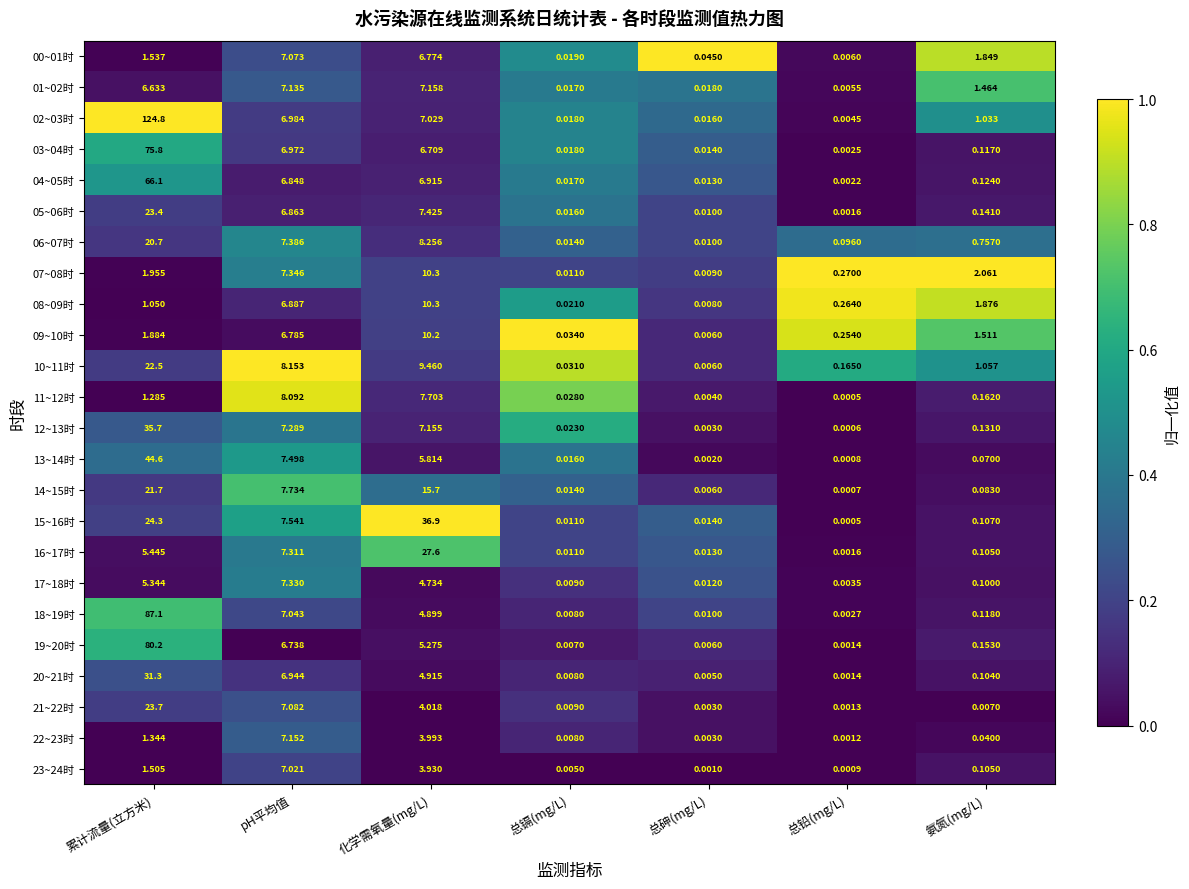

At which label does 08~09时 reach its minimum?

总砷(mg/L)